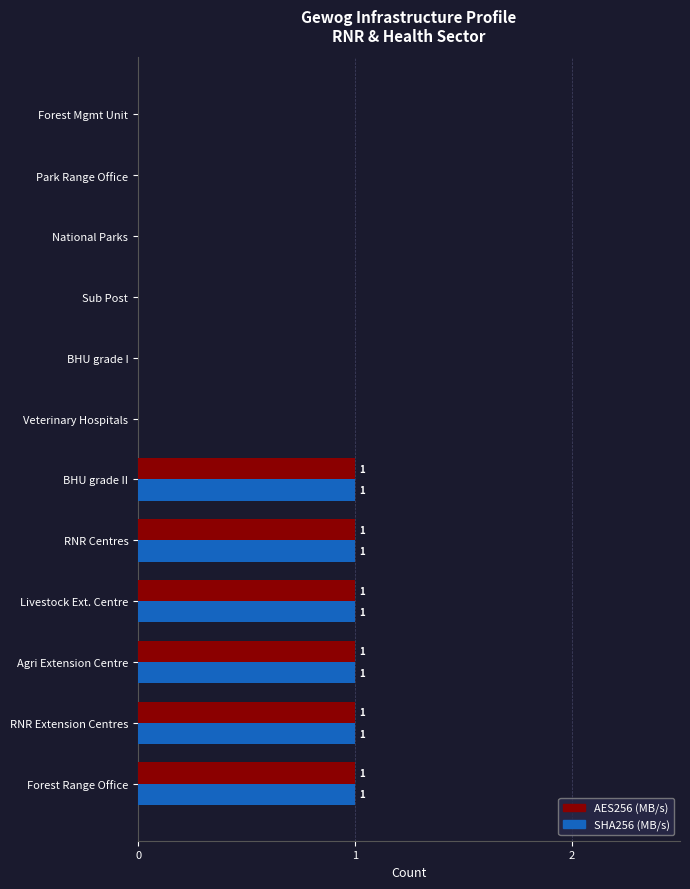

How many categories are shown in the chart?

12